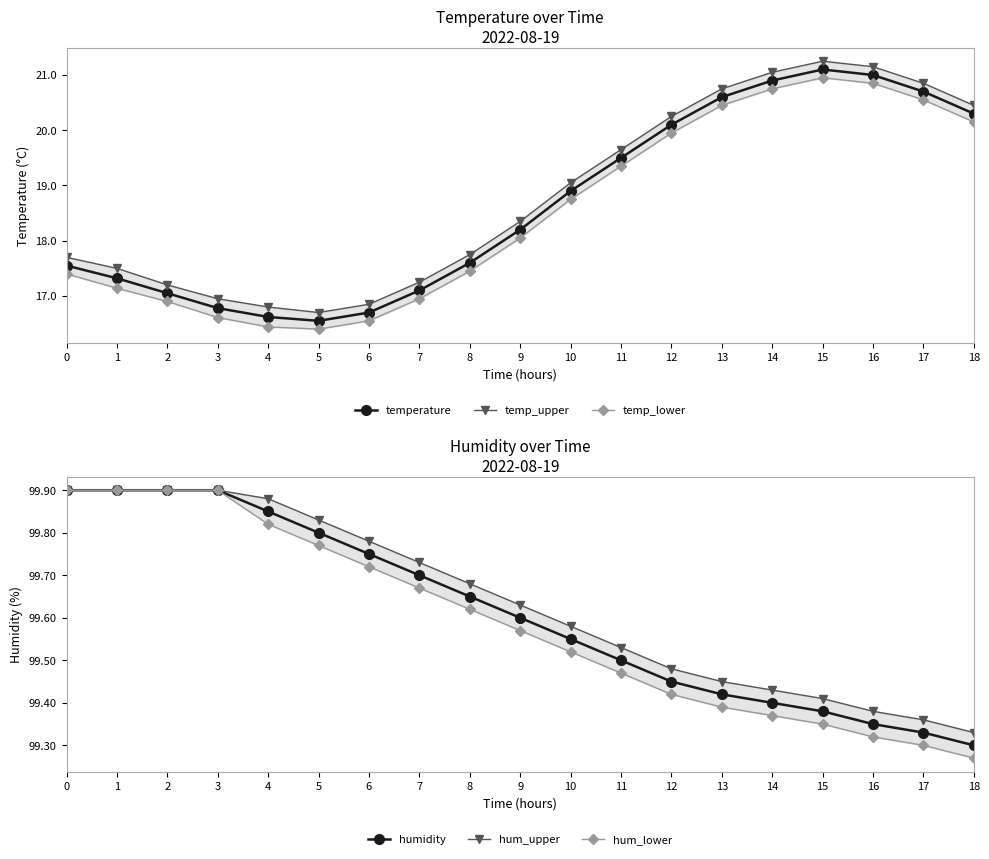

Between 10 and 6, which is larger?

10